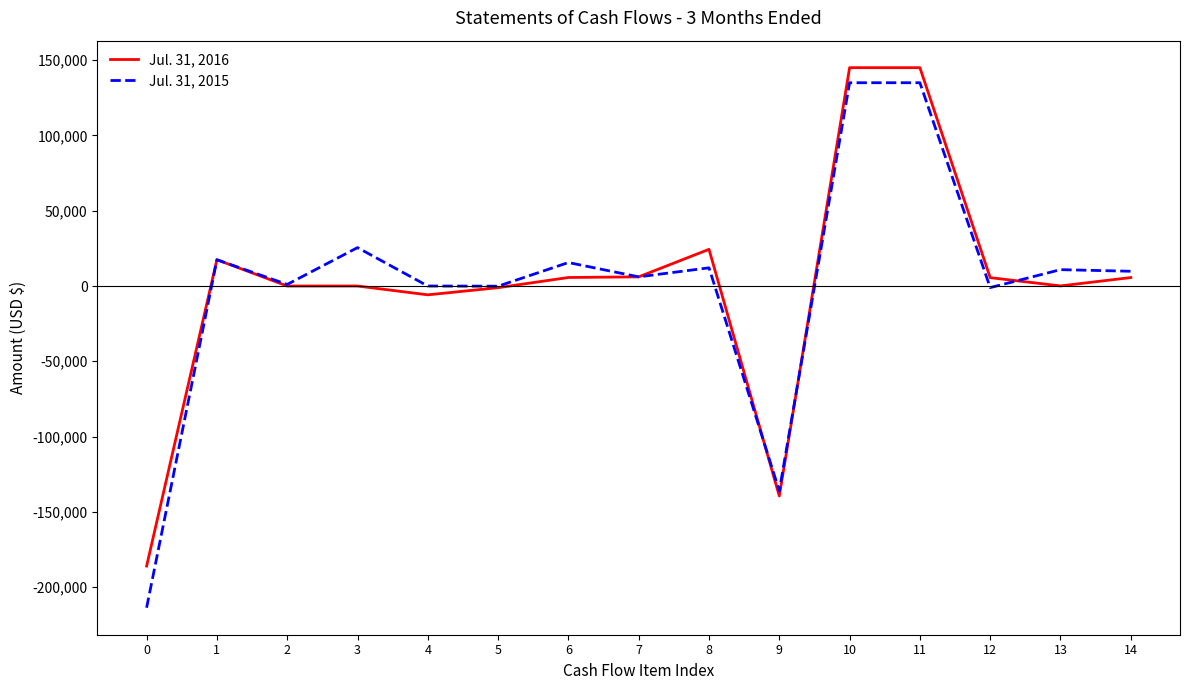

Which series has the widest spread of values?

Jul. 31, 2015